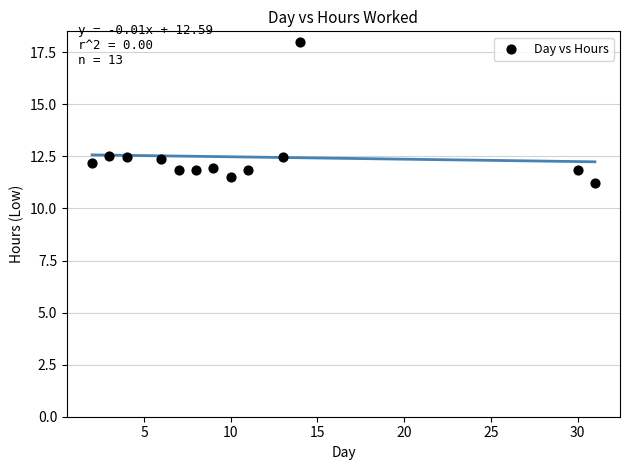

What is the range of X values (max minus min)?

29.0